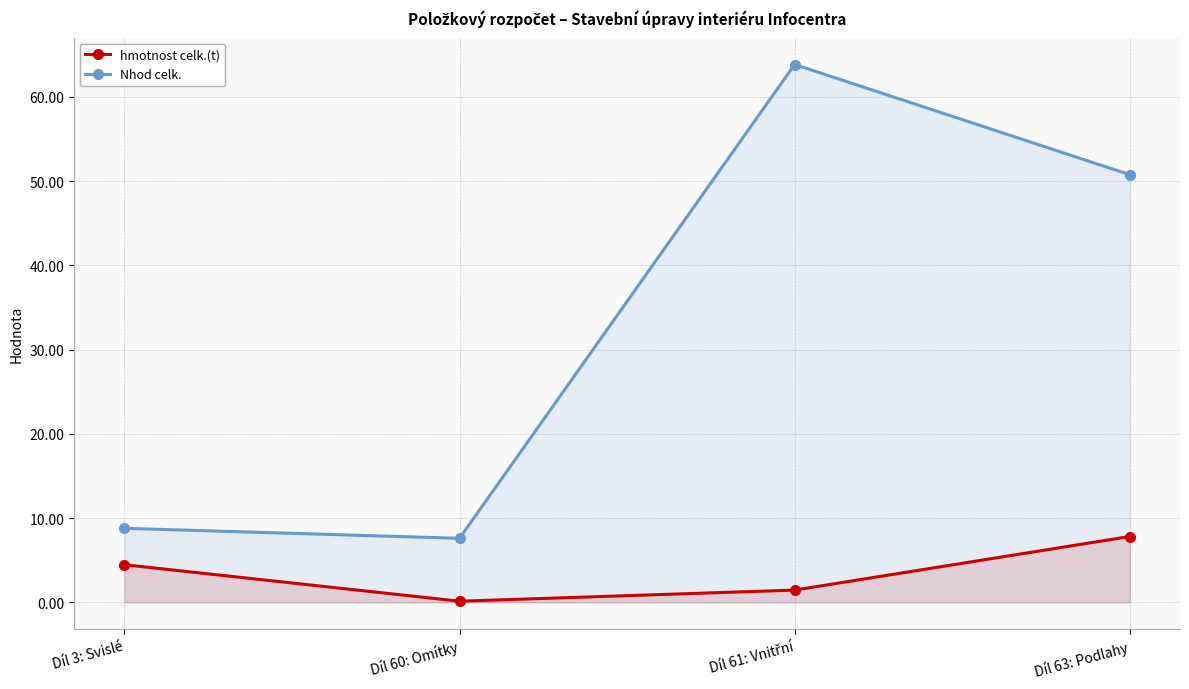

How many categories are shown in the chart?

4